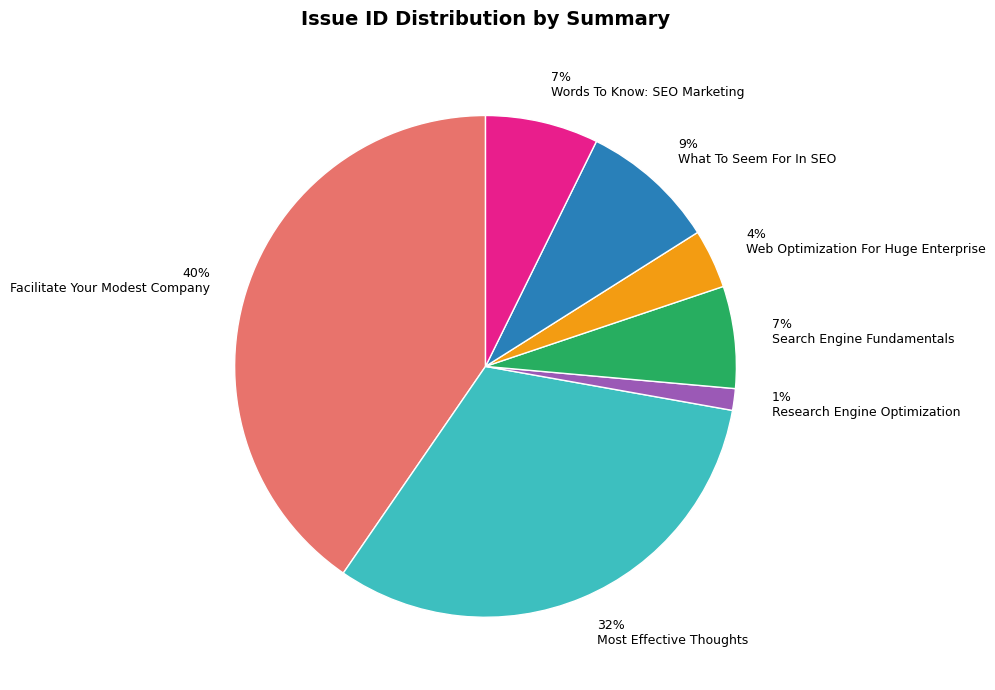

To the nearest percent, what is the difference between the What To Seem For In SEO and Most Effective Thoughts slice percentages?

23%